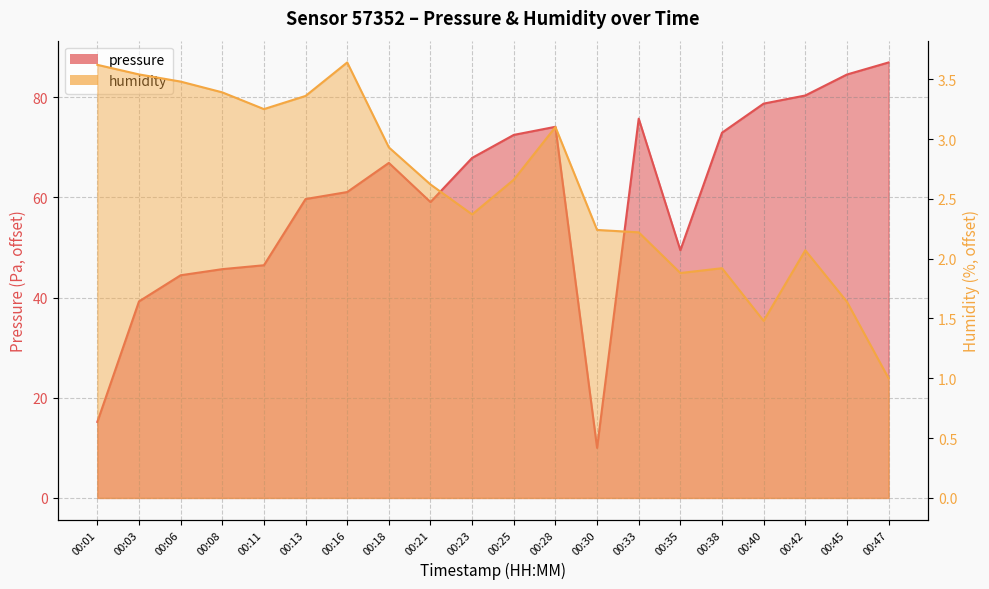

At which label does pressure reach its minimum?

00:30